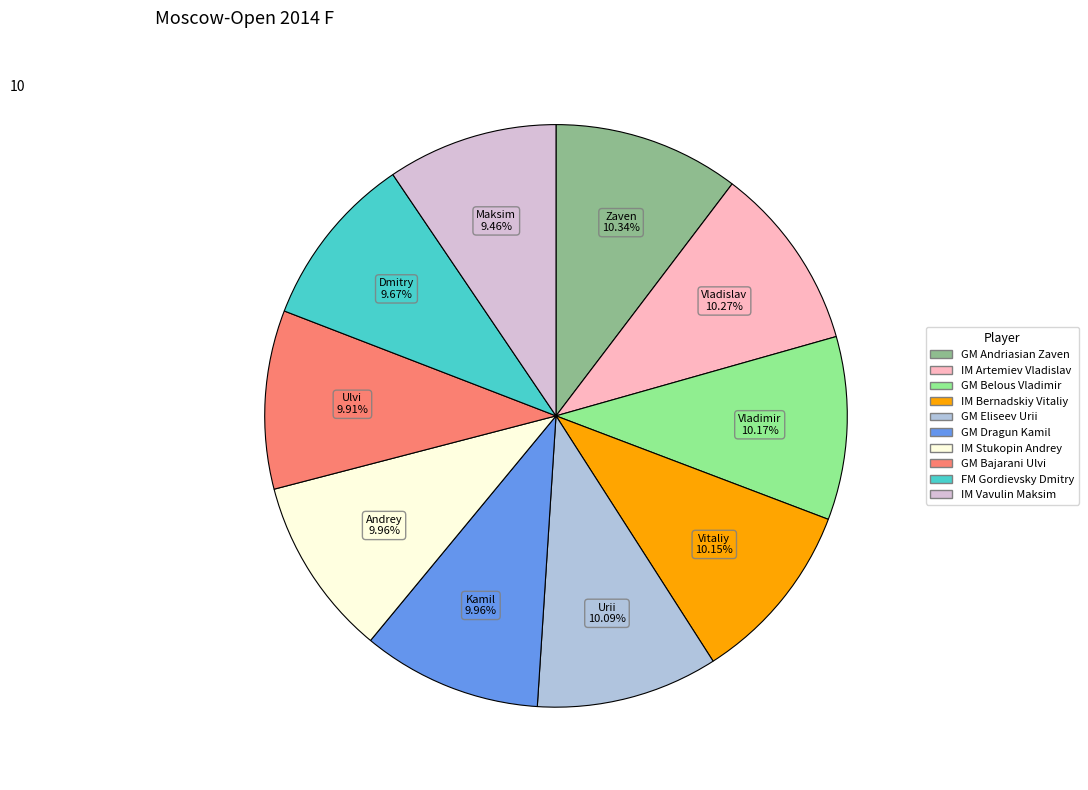

Is there a majority slice in this chart?

No